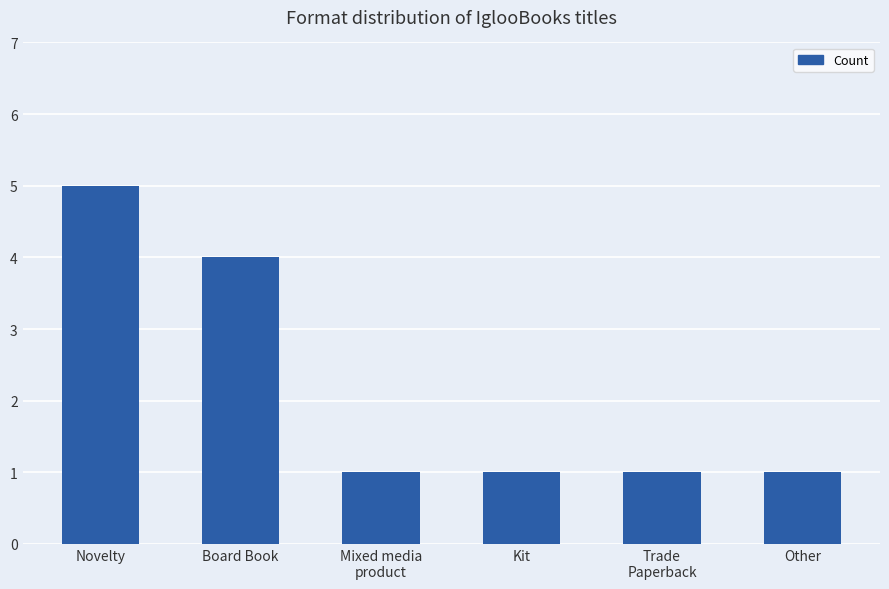

Which has a higher value, Board Book or Other?

Board Book